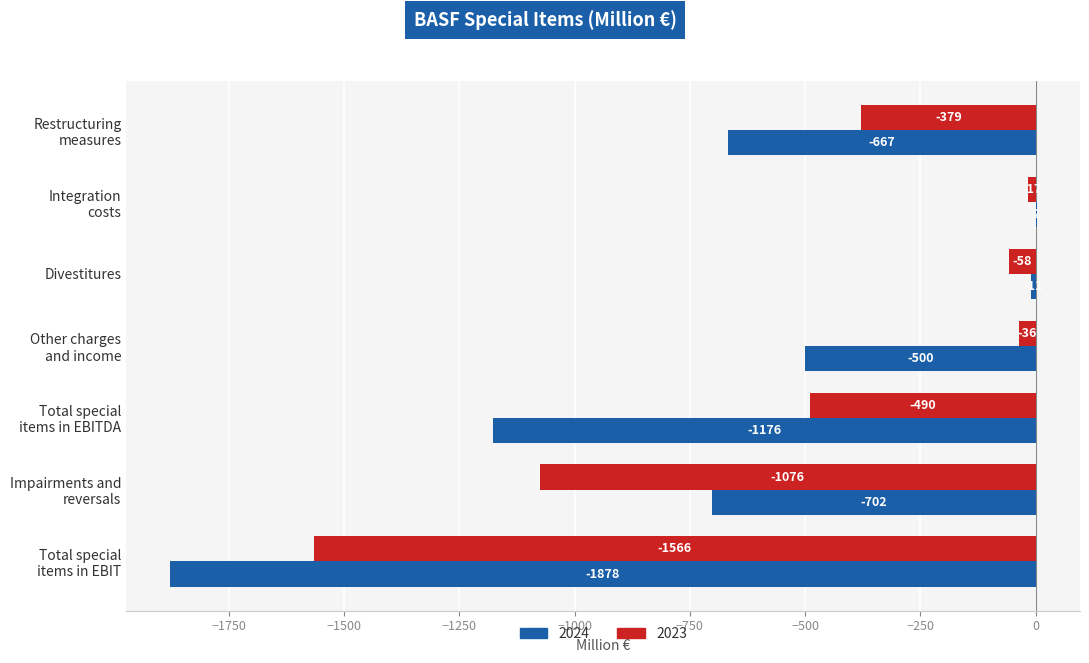

At which category does the chart reach its peak across all series?

Integration
costs